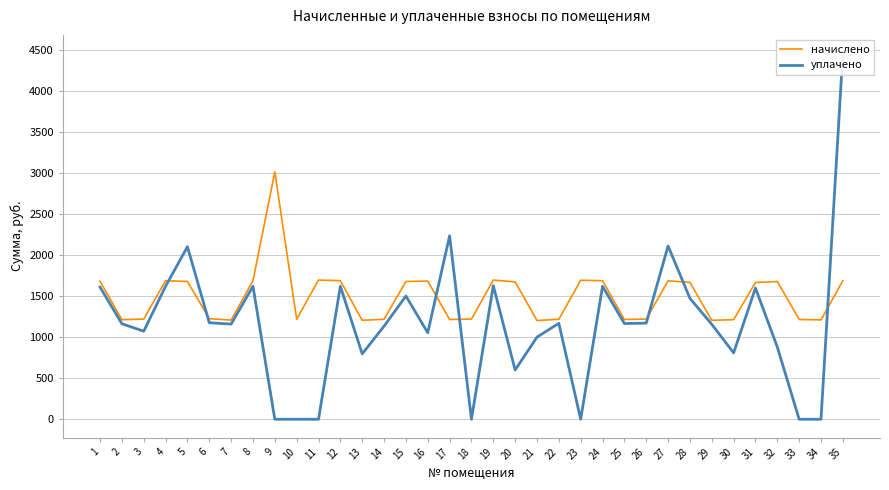

The value of начислено at 20 is 1671.8. True or false?

True